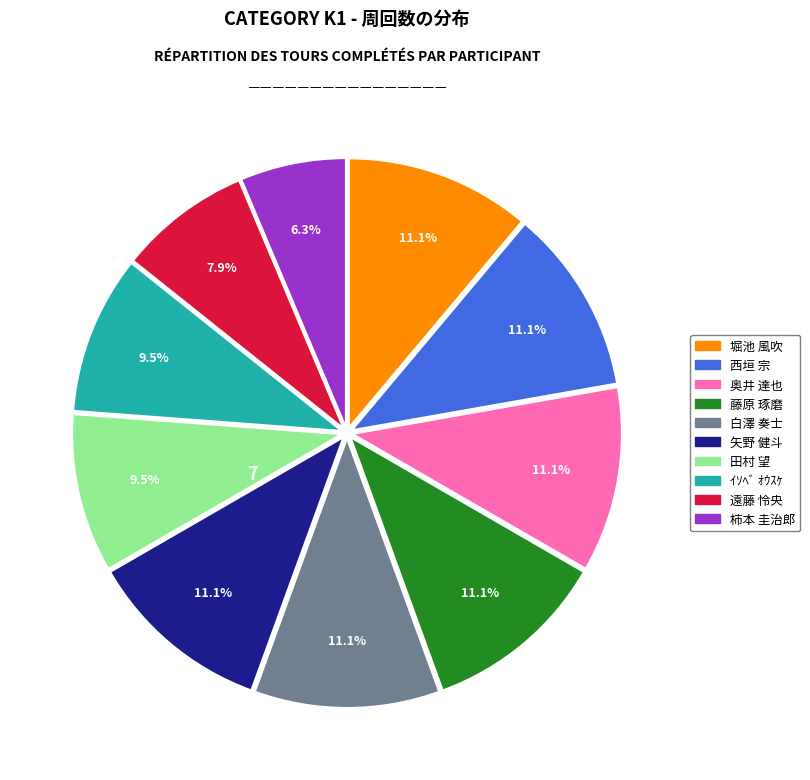

Does 矢野 健斗 represent more than half of the total?

No